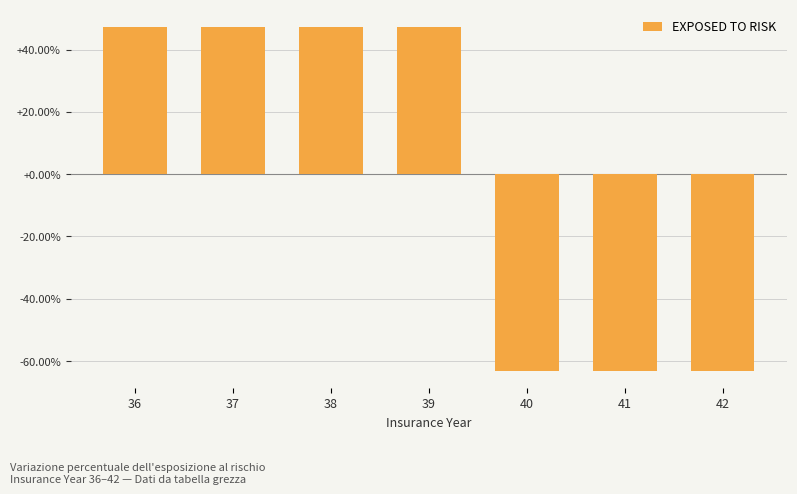

What value does the data have at 39?

47.4